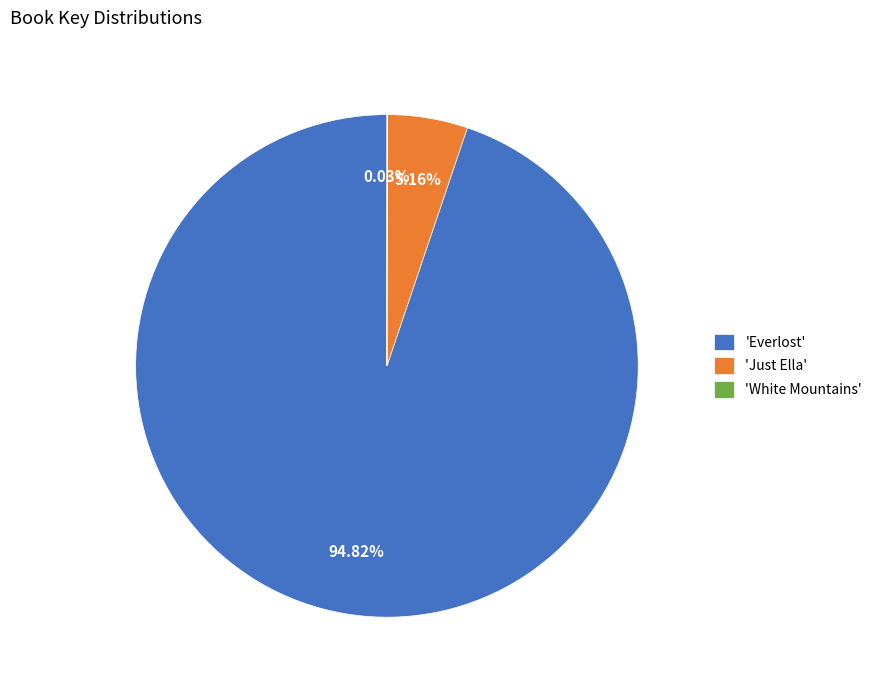

What is the majority slice?

'Everlost'